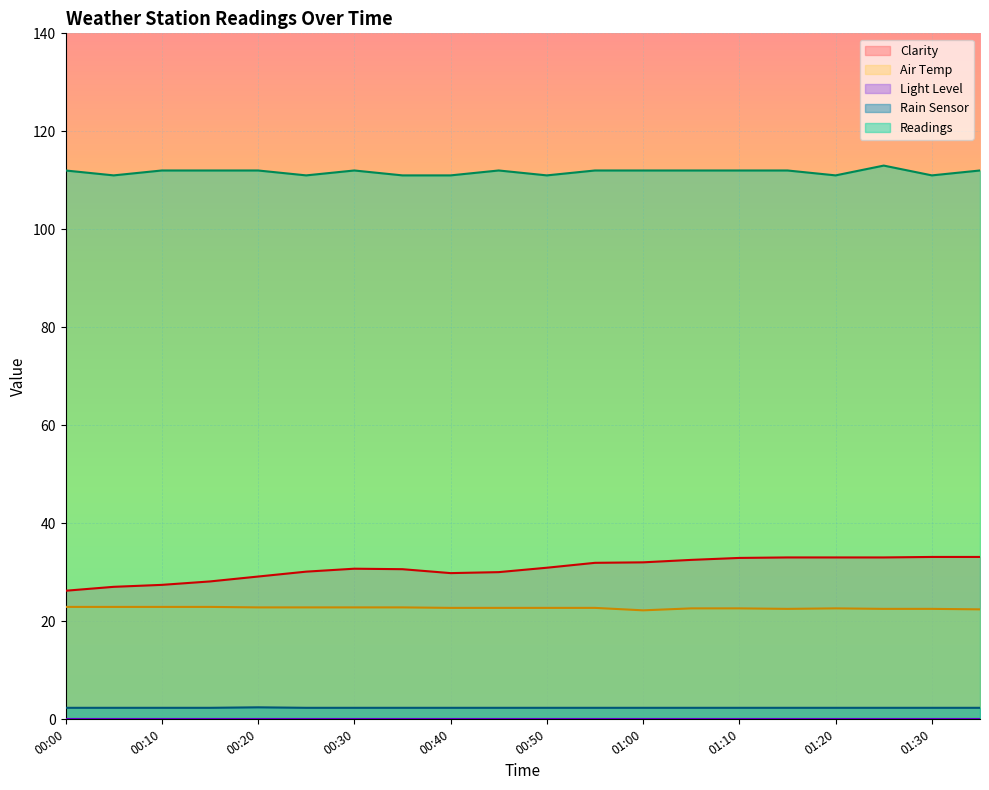

Between 00:15 and 00:45, which is larger?

00:45